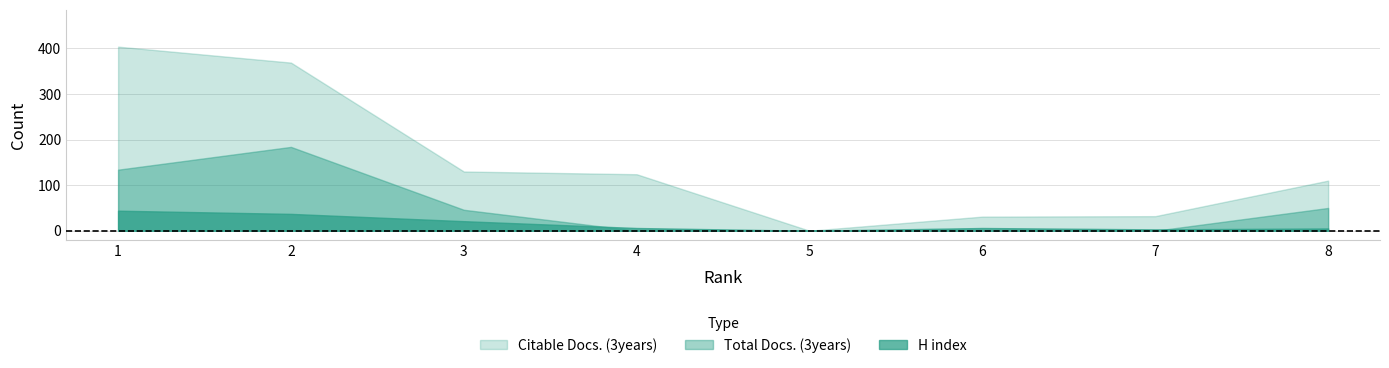

What is the total value across all series at 2?

590